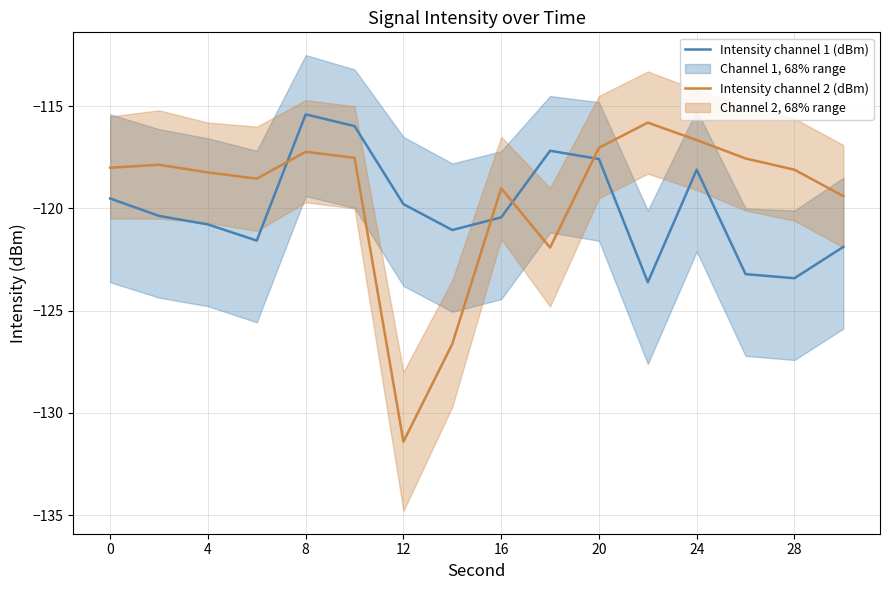

Reading right to left, what are all the values shown in this chart?

Intensity channel 1 (dBm): -121.9	-123.4	-123.2	-118.1	-123.6	-117.6	-117.2	-120.4	-121.1	-119.8	-116.0	-115.4	-121.6	-120.8	-120.4	-119.5
Intensity channel 2 (dBm): -119.4	-118.1	-117.6	-116.7	-115.8	-117.0	-121.9	-119.0	-126.6	-131.4	-117.5	-117.2	-118.5	-118.2	-117.9	-118.0